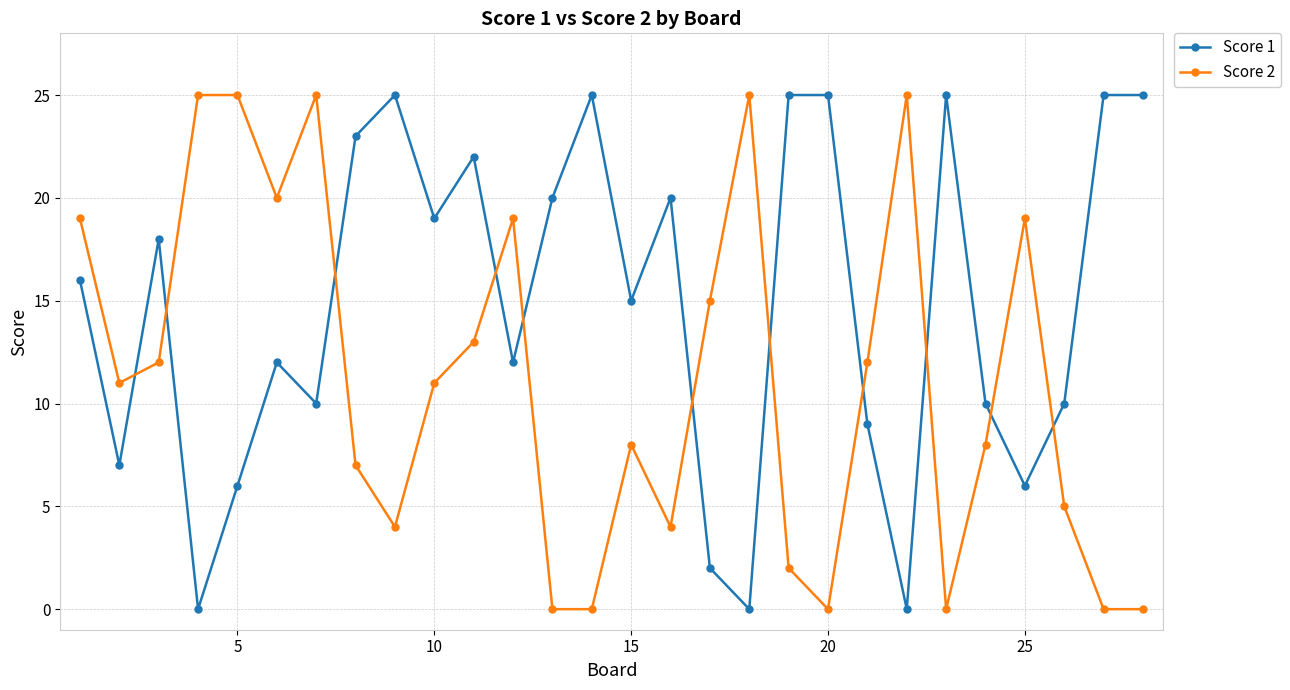

Which series has the largest total across all categories?

Score 1